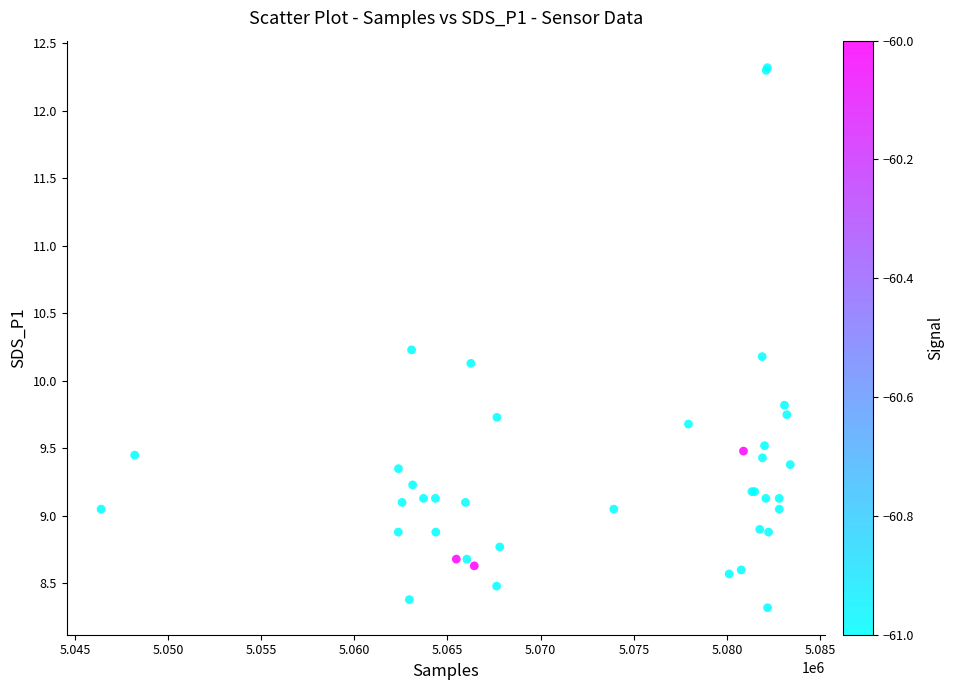

What Y value in the scatter plot is closest to 10?

10.1